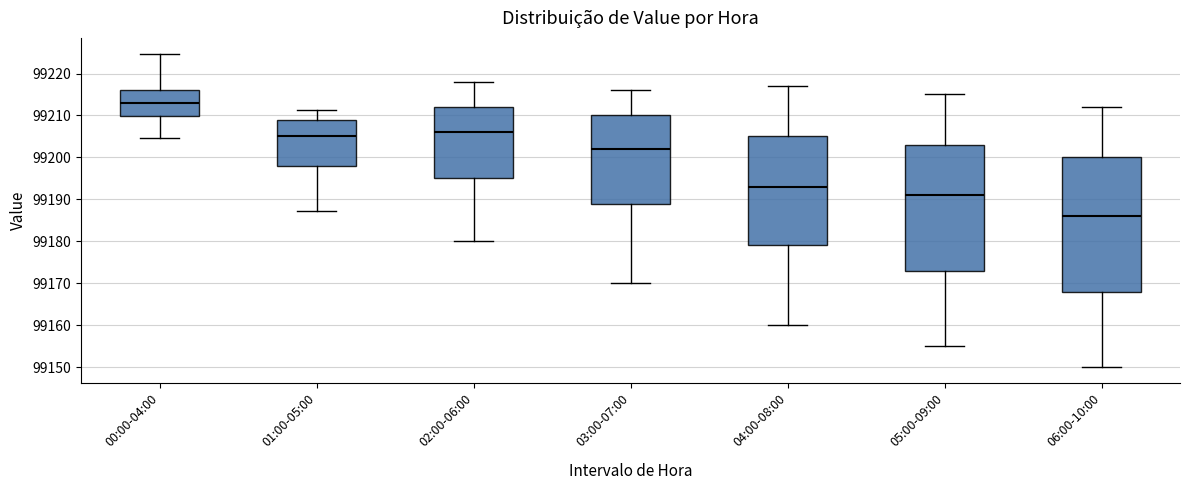

Which box's median line is the highest?

00:00-04:00